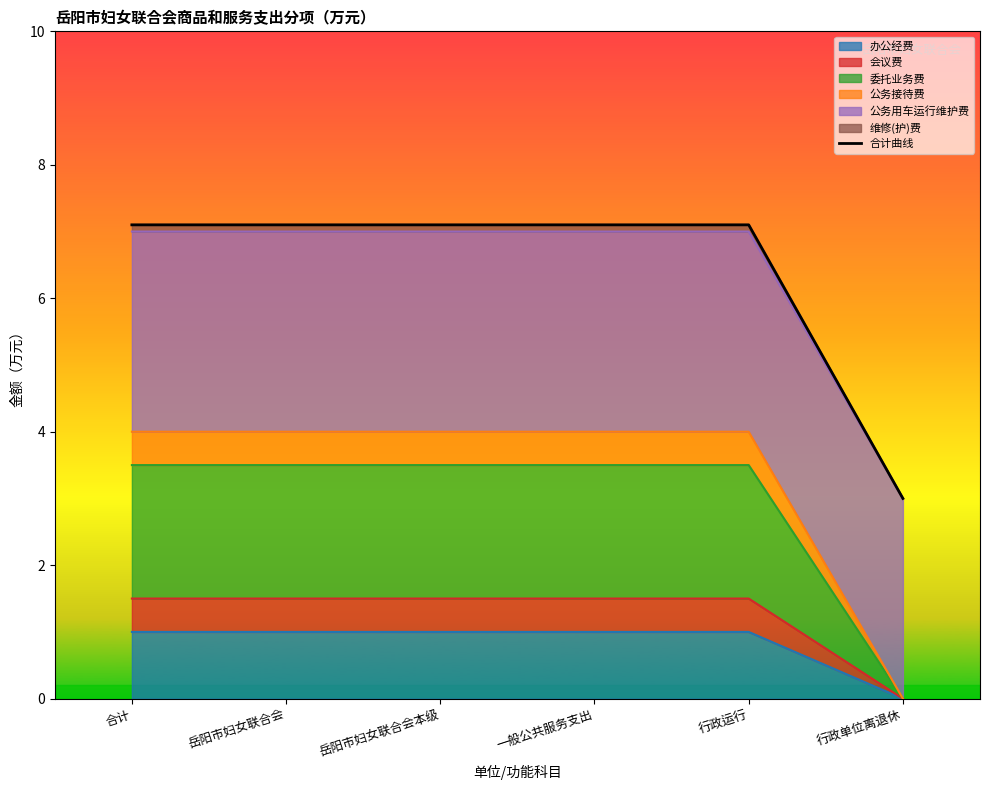

Read the value at 岳阳市妇女联合会.

7.1